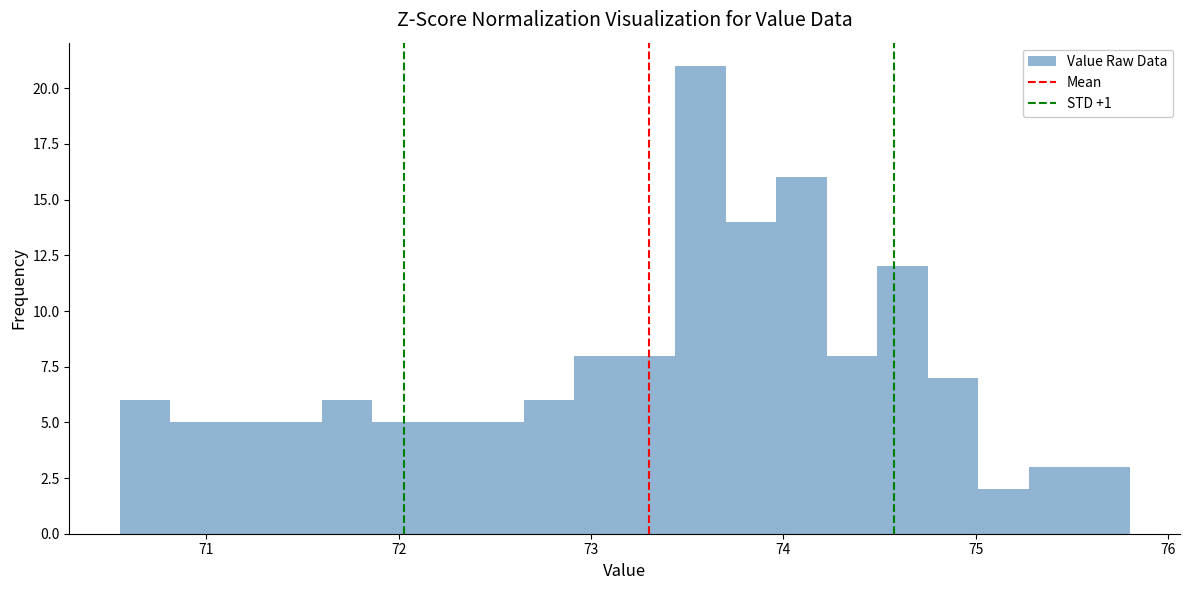

Around what value on the x-axis is the tallest bar? Give the approximate position of its centre, as read against the axis.

73.6